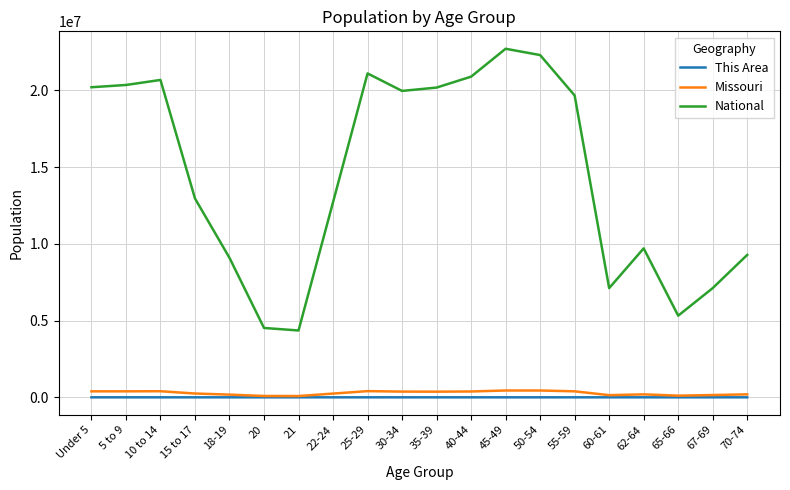

What is the greatest value displayed?

22708591